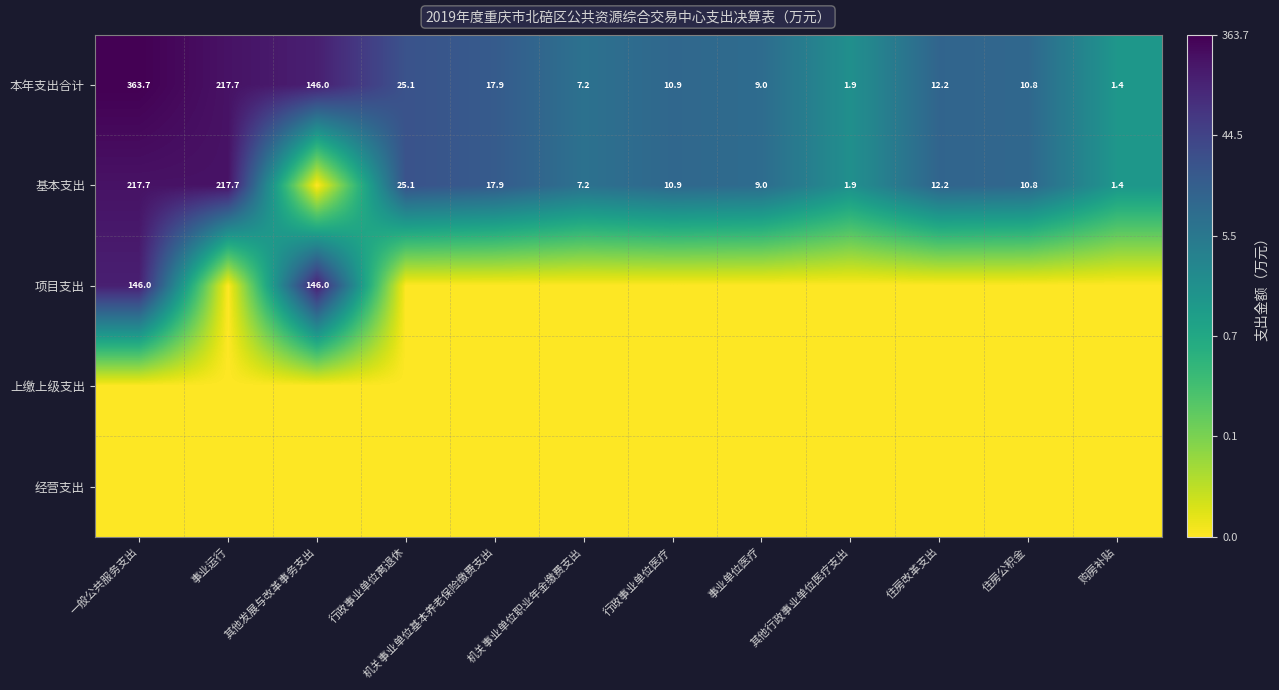

Is it true that 基本支出 equals 217.7 at 一般公共服务支出?

True